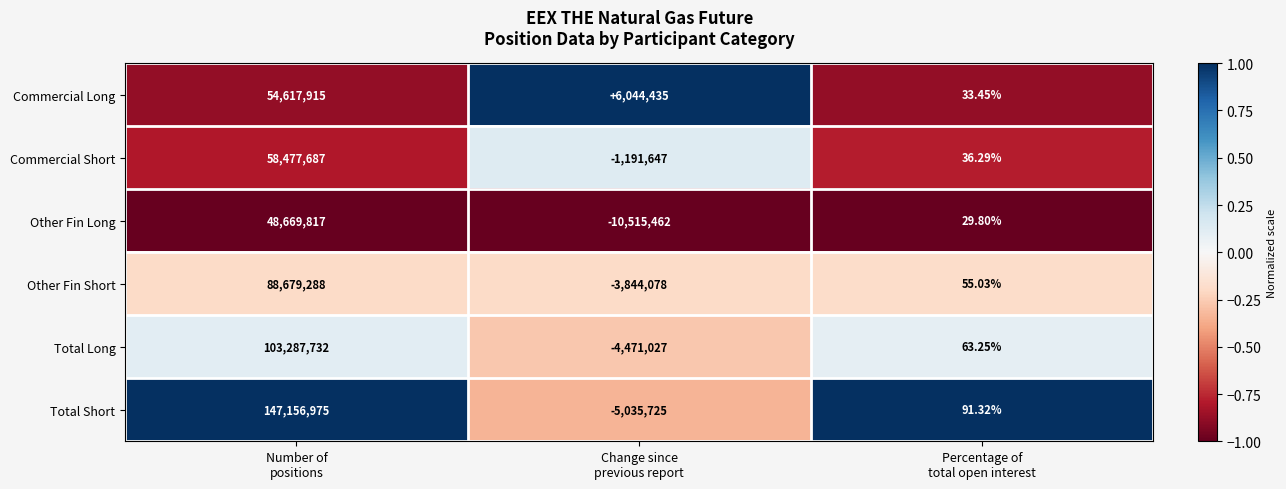

Rank the series by their maximum value, from highest to lowest.

Total Short, Total Long, Other Fin Short, Commercial Short, Commercial Long, Other Fin Long